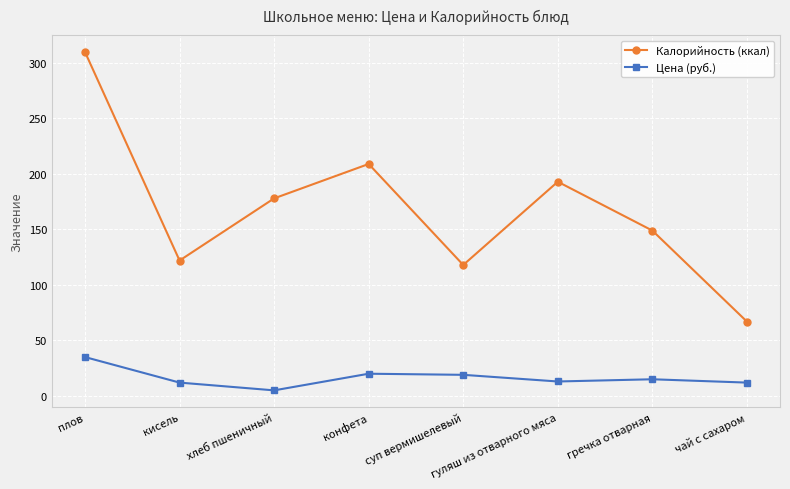

How many categories are shown in the chart?

8